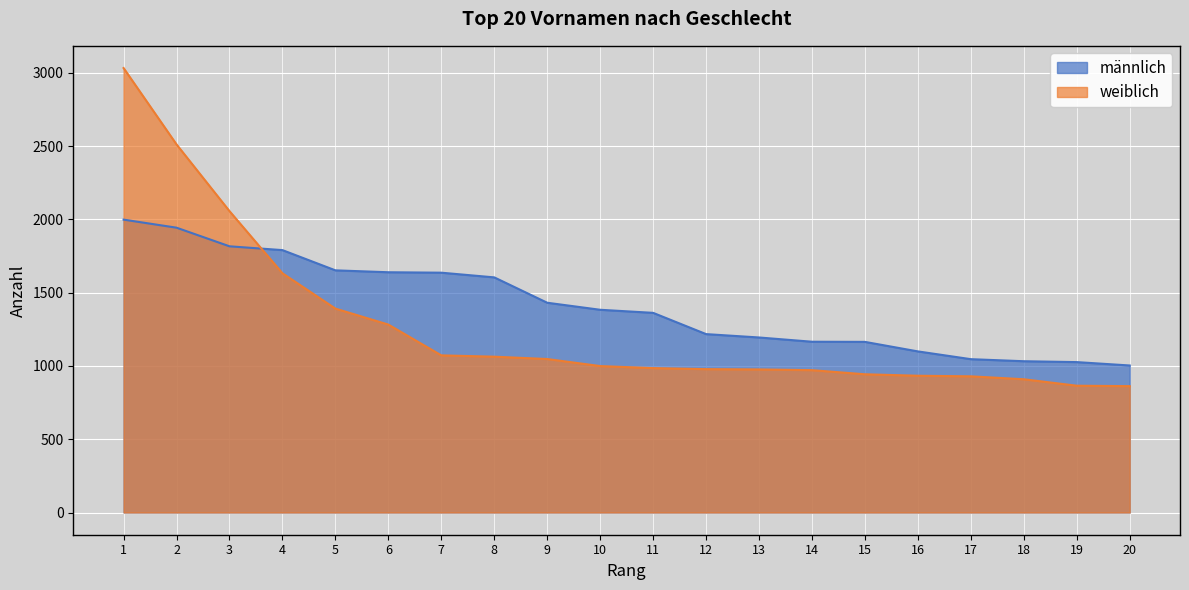

Reading left to right, list all the values displayed in this chart.

männlich: 1998	1943	1816	1790	1652	1639	1636	1604	1431	1383	1362	1217	1194	1165	1164	1099	1046	1032	1026	1003
weiblich: 3032	2511	2056	1632	1391	1282	1072	1063	1047	999	985	978	976	971	943	933	929	909	865	862